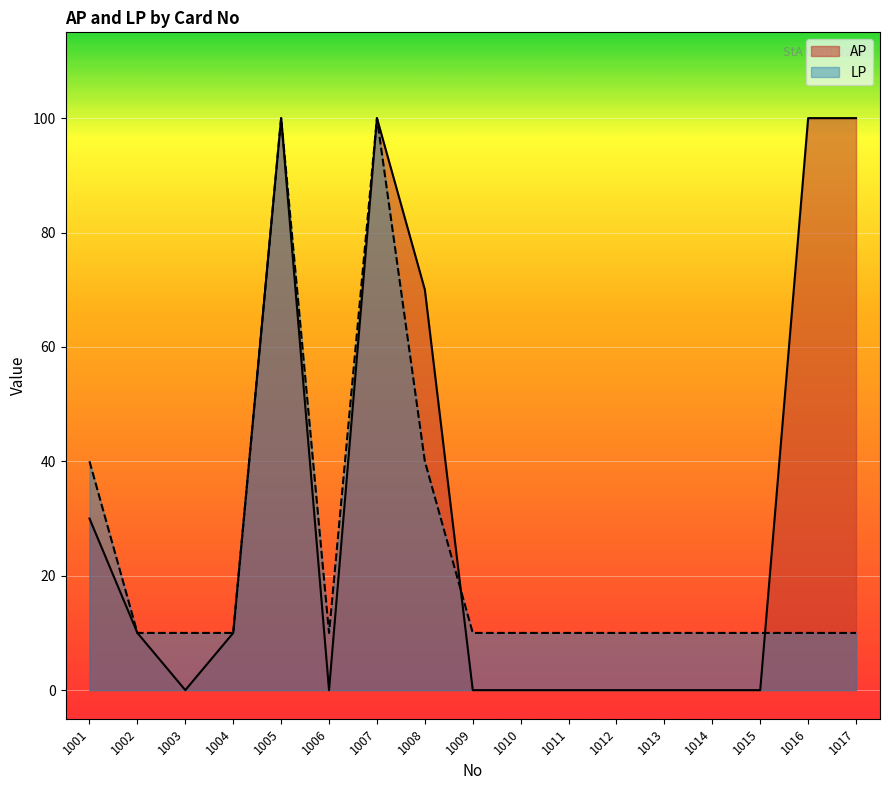

Which category has the highest value across all series?

1005